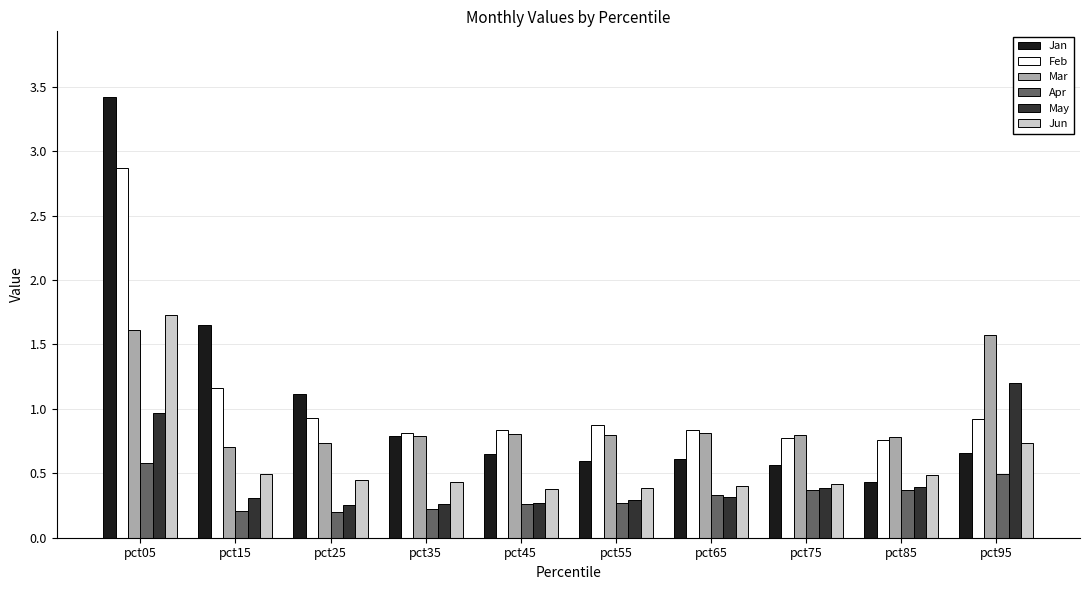

What is the spread (max minus min) of values at pct25?

0.9